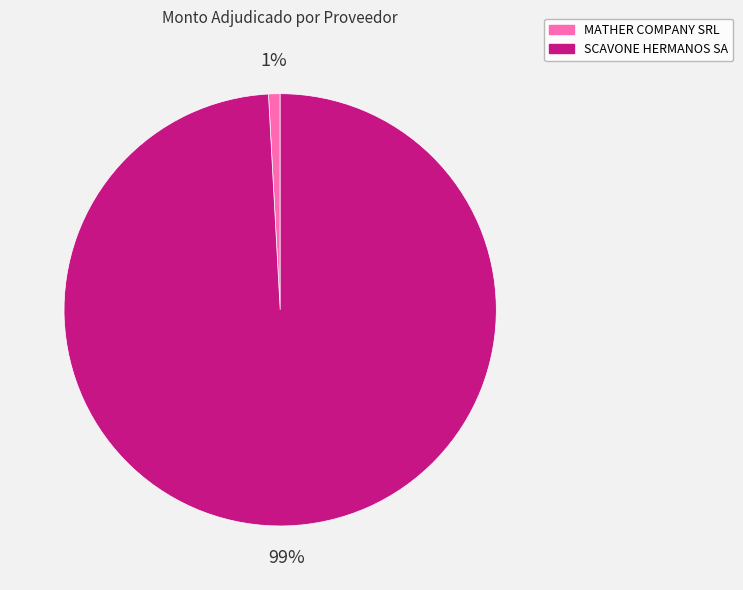

Count the number of slices in the pie.

2